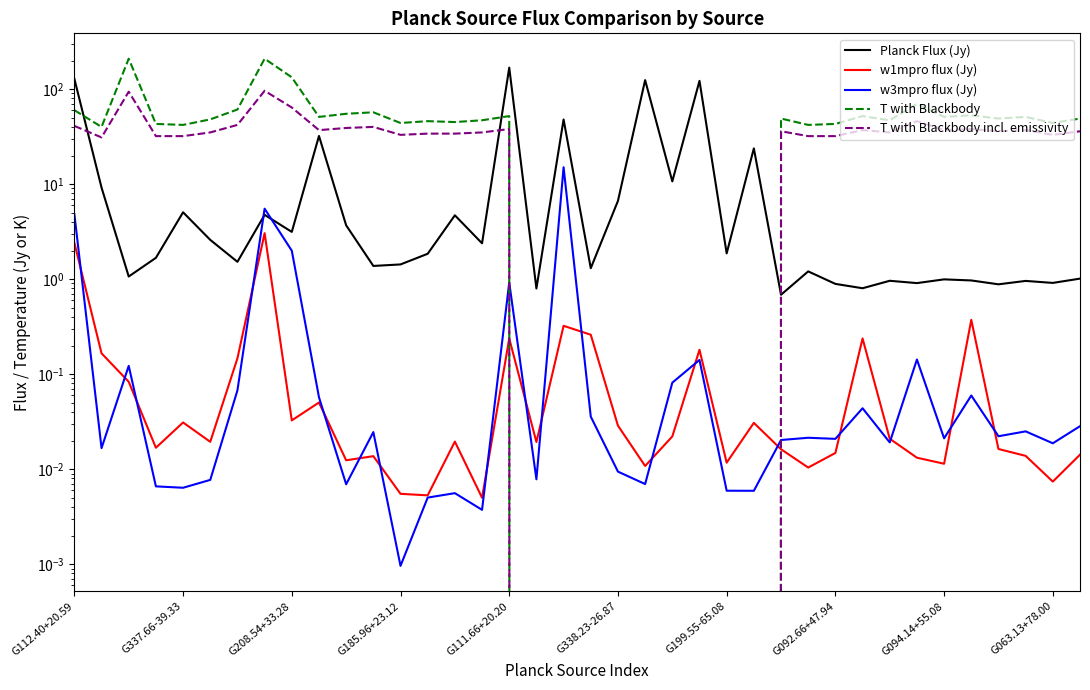

What is the difference between the highest and lowest values at G338.23-26.87?

48.0